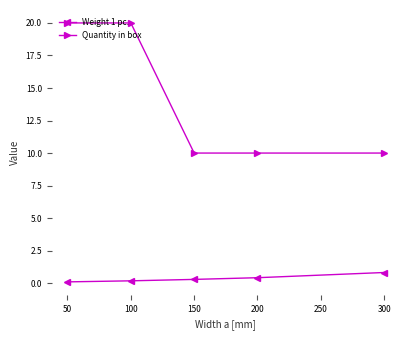

Which series has the widest spread of values?

Quantity in box